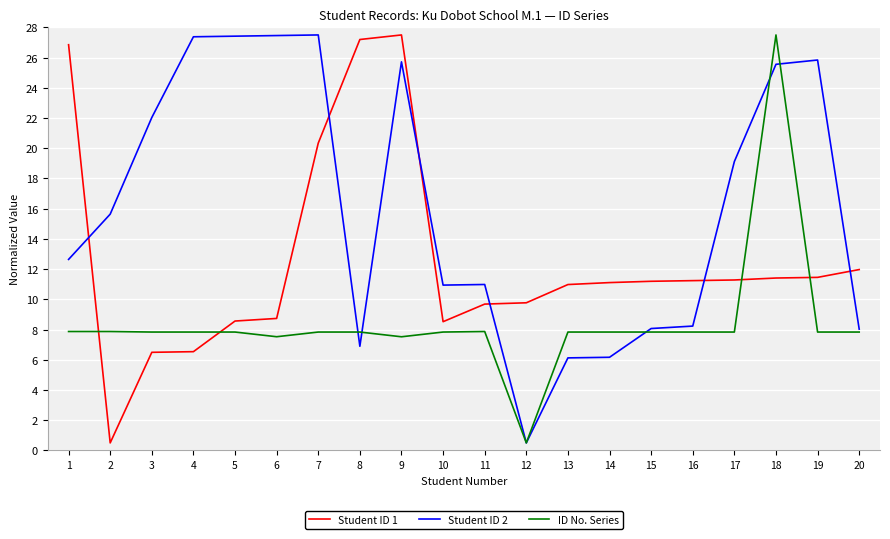

Rank the series at 4 from lowest to highest value.

Student ID 1, ID No. Series, Student ID 2